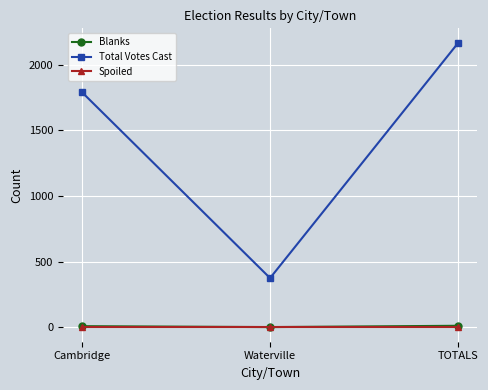

Between Waterville and TOTALS, which series saw the biggest shift?

Total Votes Cast